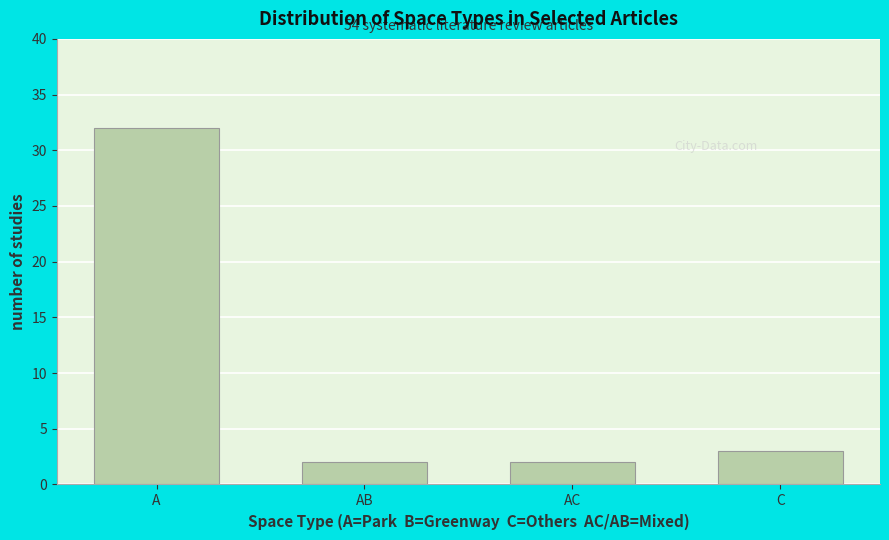

Reading left to right, list all the values displayed in this chart.

32	2	2	3